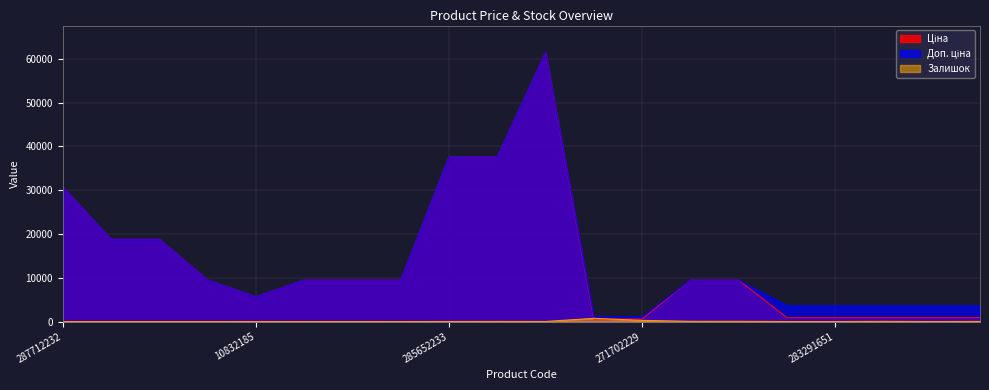

What are all the series names shown in the legend?

Ціна, Доп. ціна, Залишок